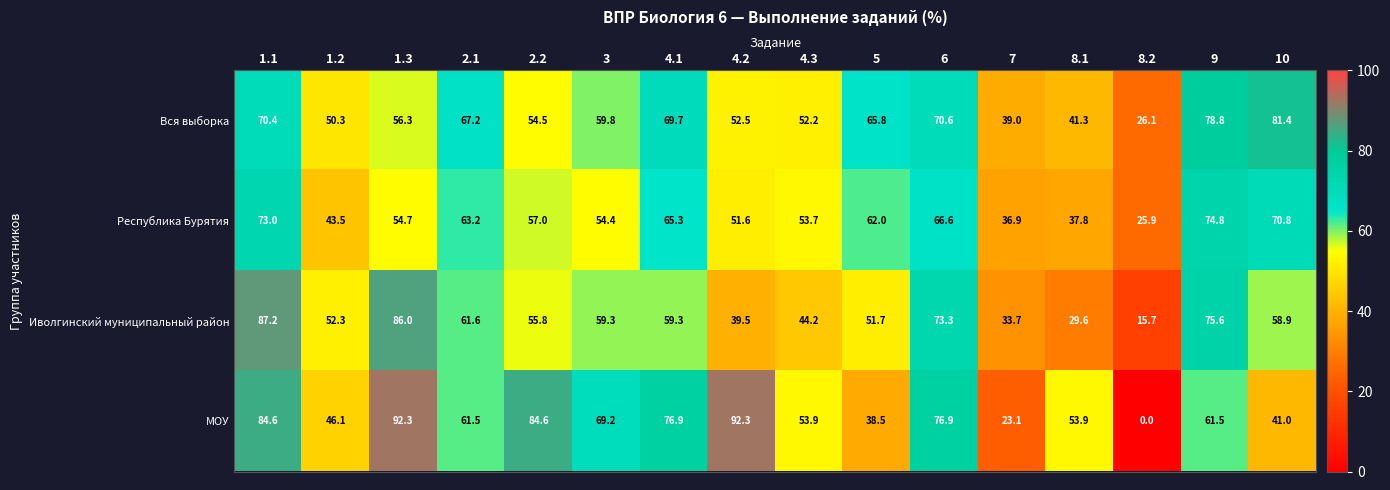

Which series has the largest range (max minus min)?

МОУ